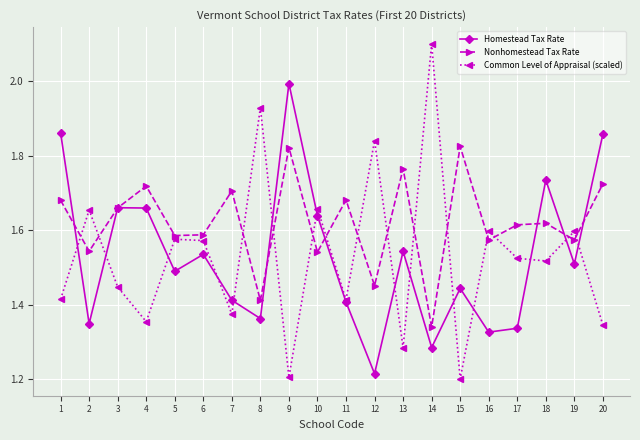

Which series has the largest total across all categories?

Nonhomestead Tax Rate